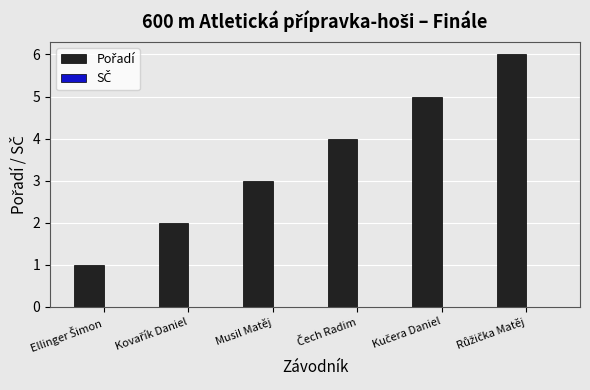

How many series are shown in this chart?

1